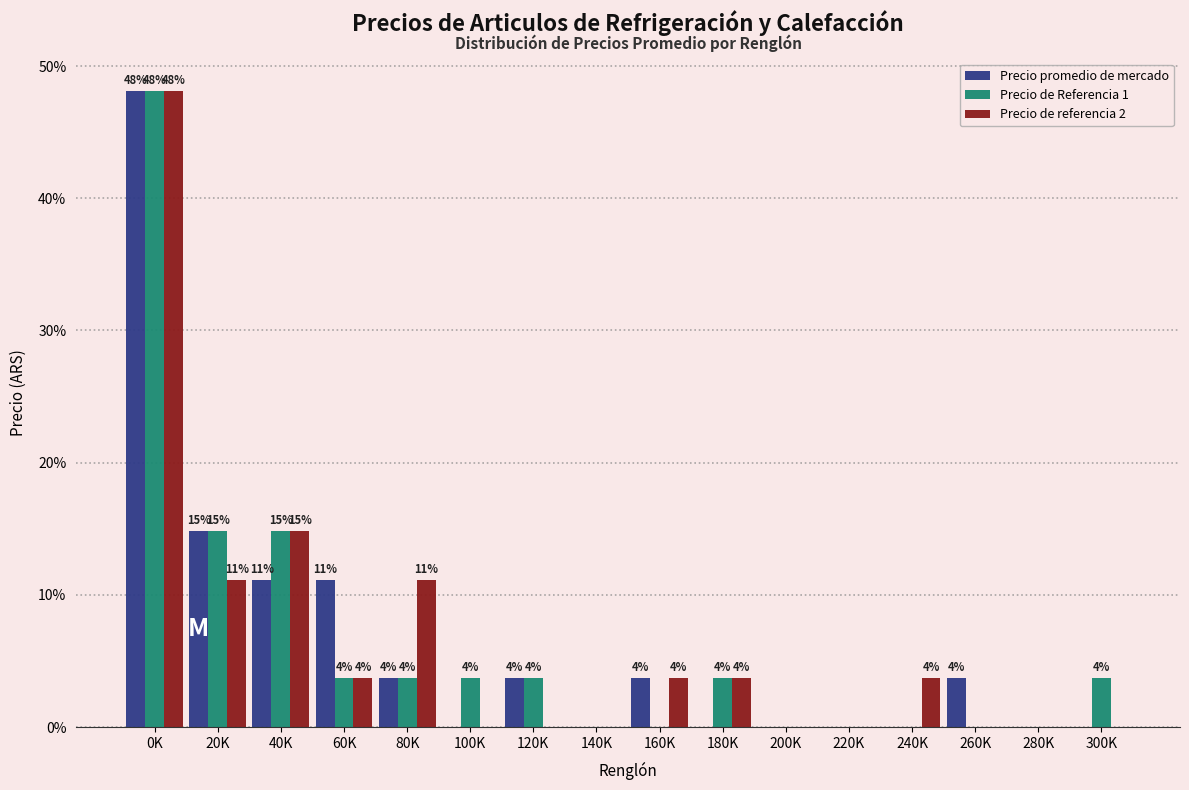

Are the bars grouped side by side (vs. stacked)?

Yes